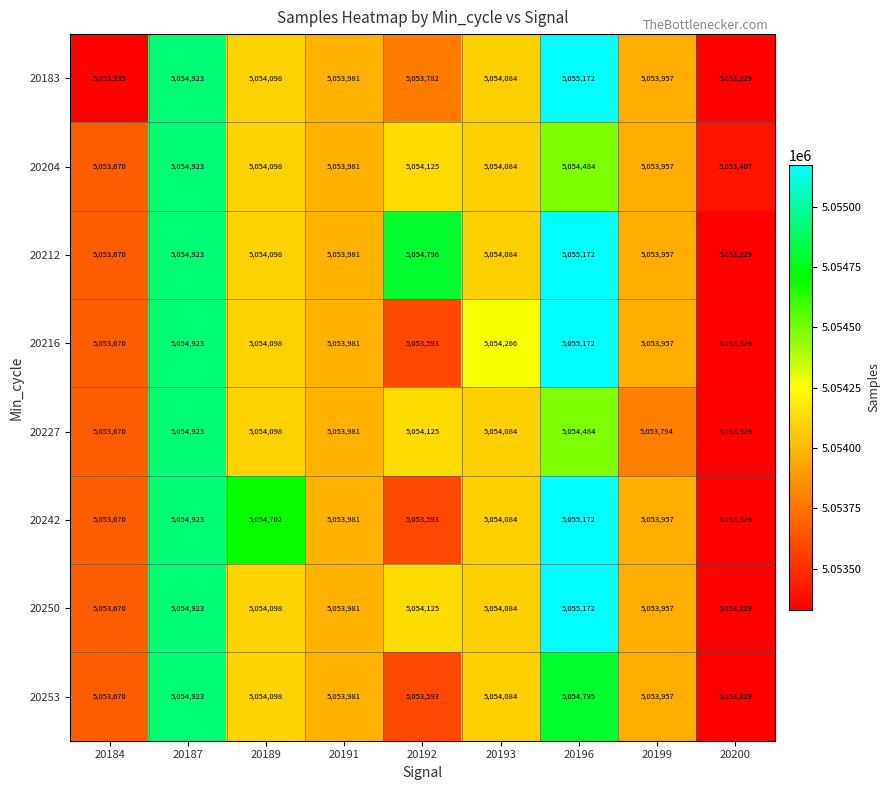

What is the sum of all 20183 values?

45486661